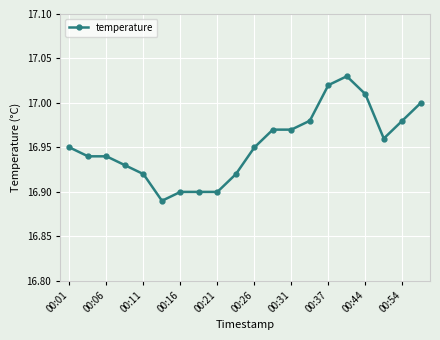

True or false: the data has more than 0 interior local peaks.

True